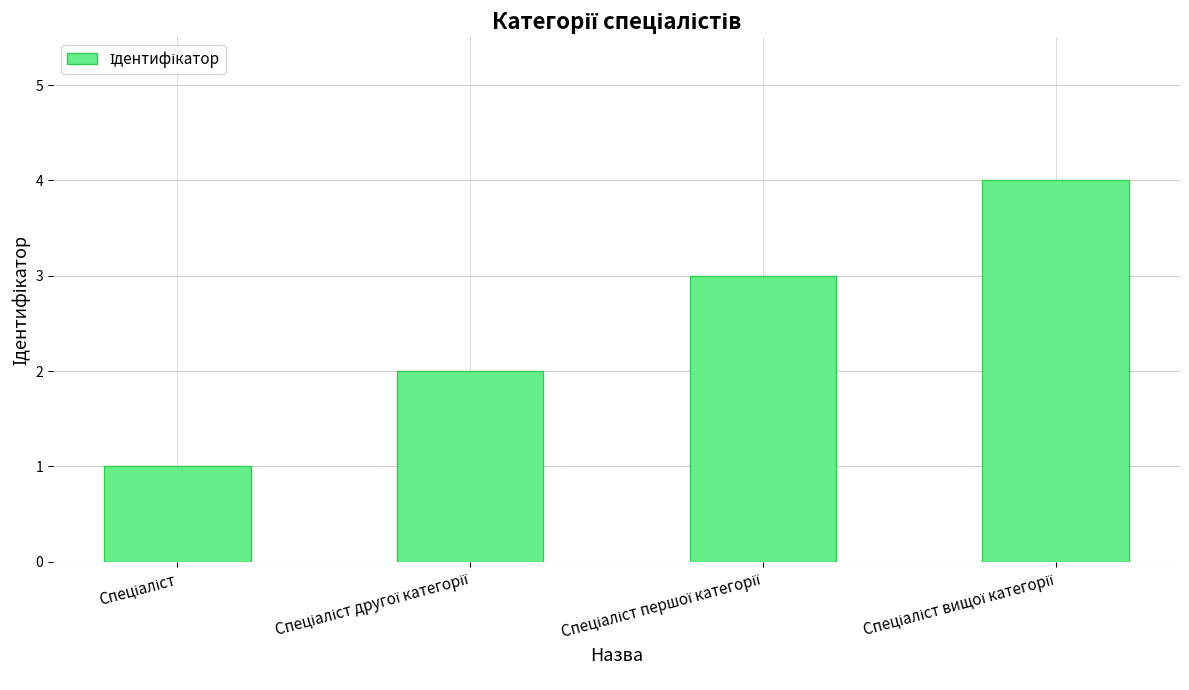

Are the bars grouped side by side (vs. stacked)?

No